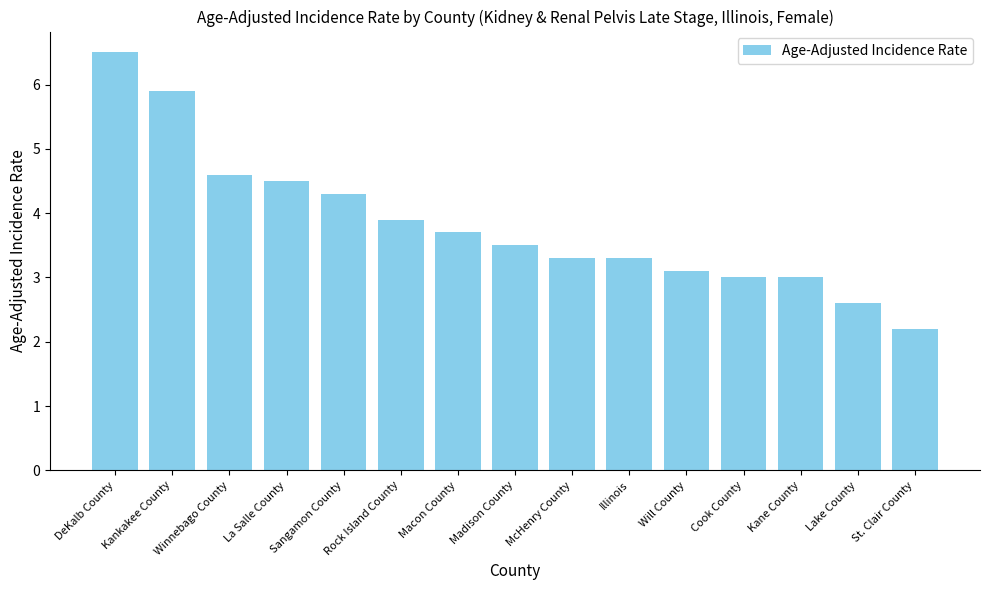

What is the sum of the values at Lake County and Rock Island County?

6.5